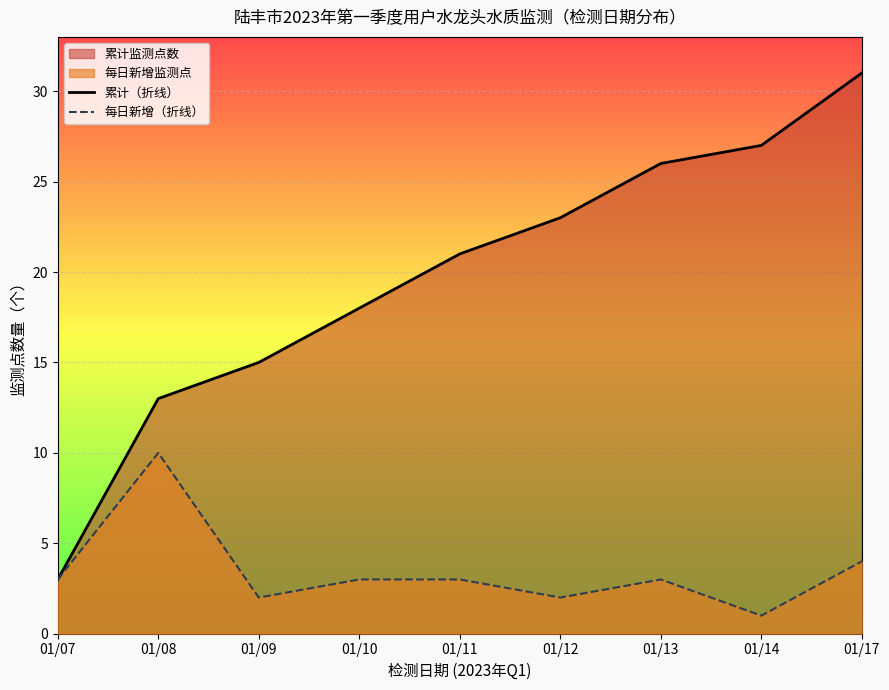

True or false: 每日新增（折线） has a value of 10 at 01/08.

True